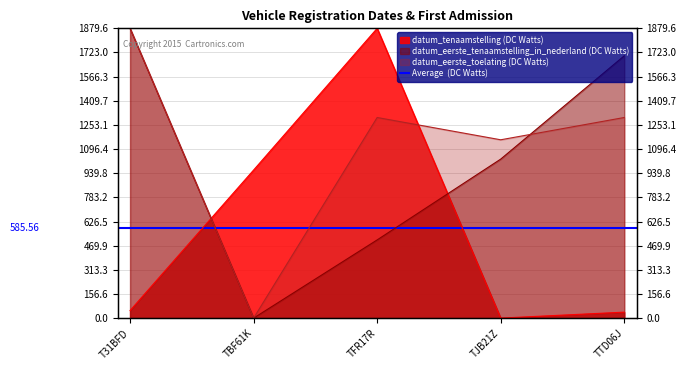

At which category is the sum across all series the highest?

T31BFD